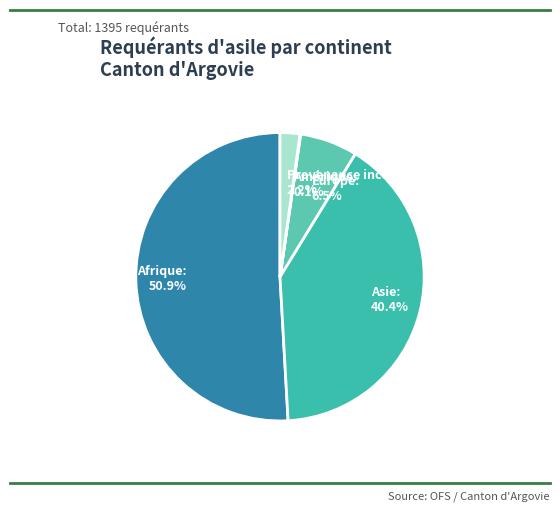

Which has a higher value, Europe or Provenance inconnu?

Europe